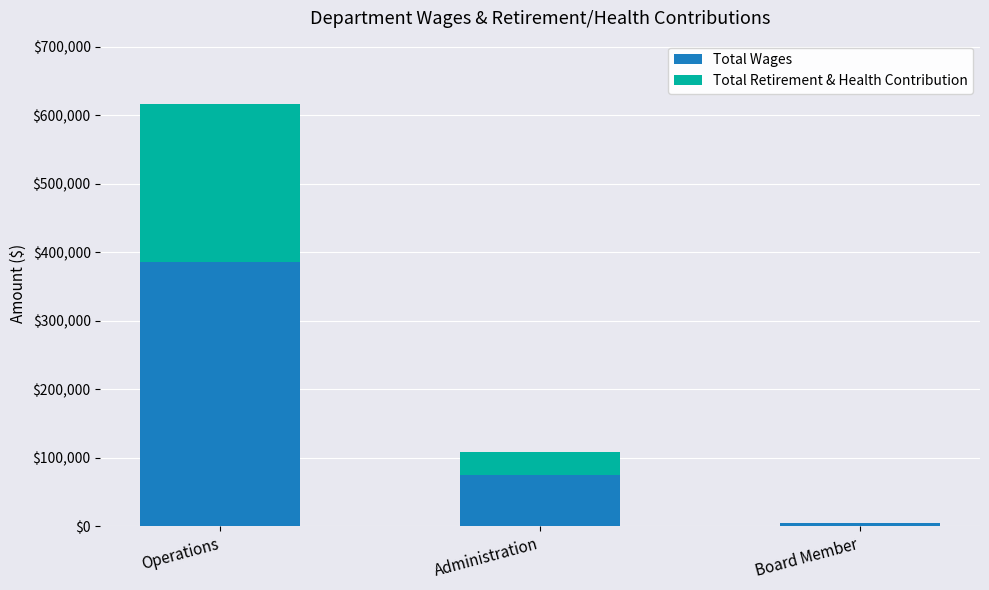

Reading left to right, transcribe the values for Total Wages.

Operations=385992	Administration=75003	Board Member=5100